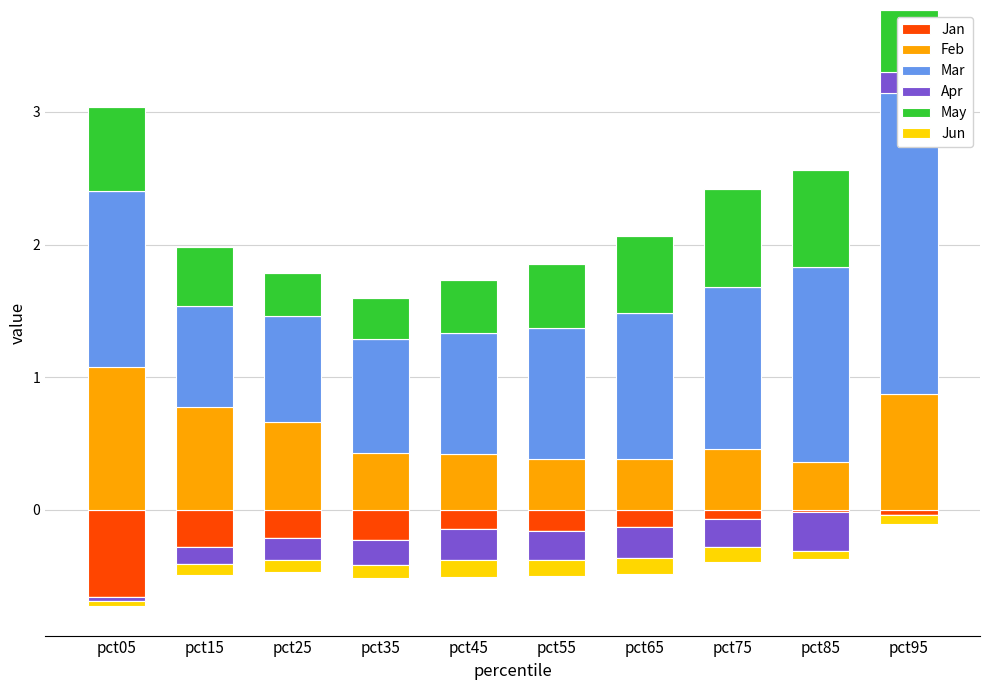

What are all the series names shown in the legend?

Jan, Feb, Mar, Apr, May, Jun